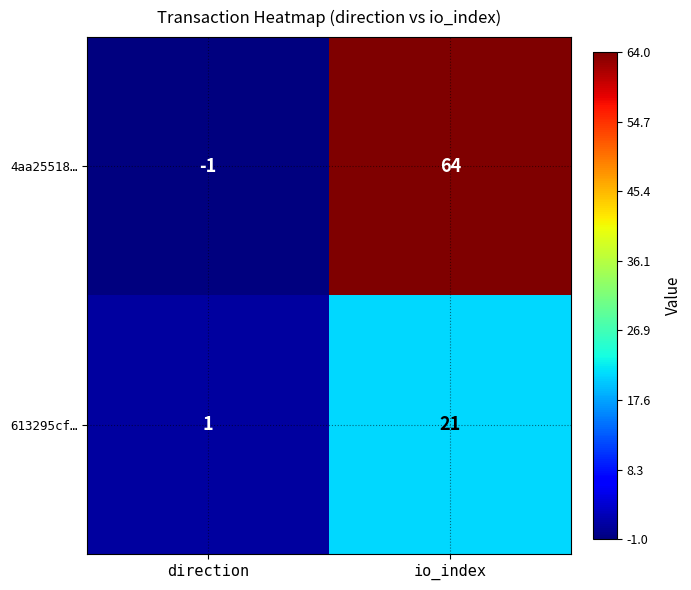

How many series are shown in this chart?

2